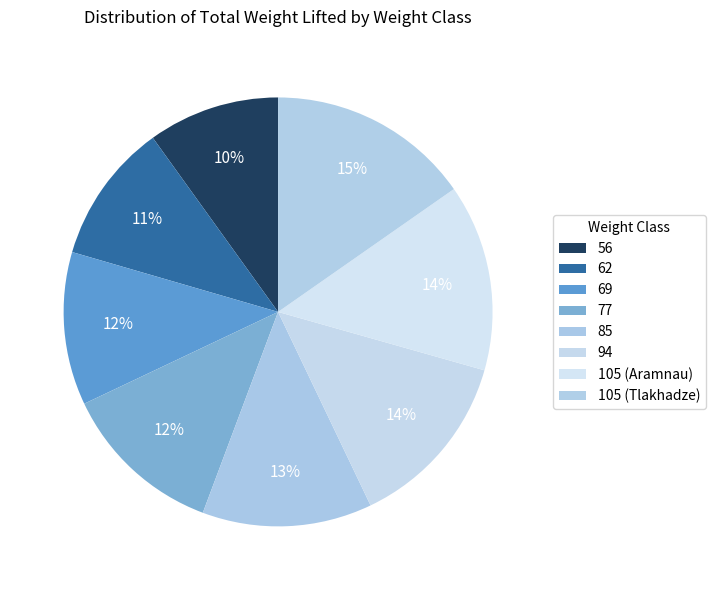

Which category has the biggest portion of the pie?

105 (Tlakhadze)